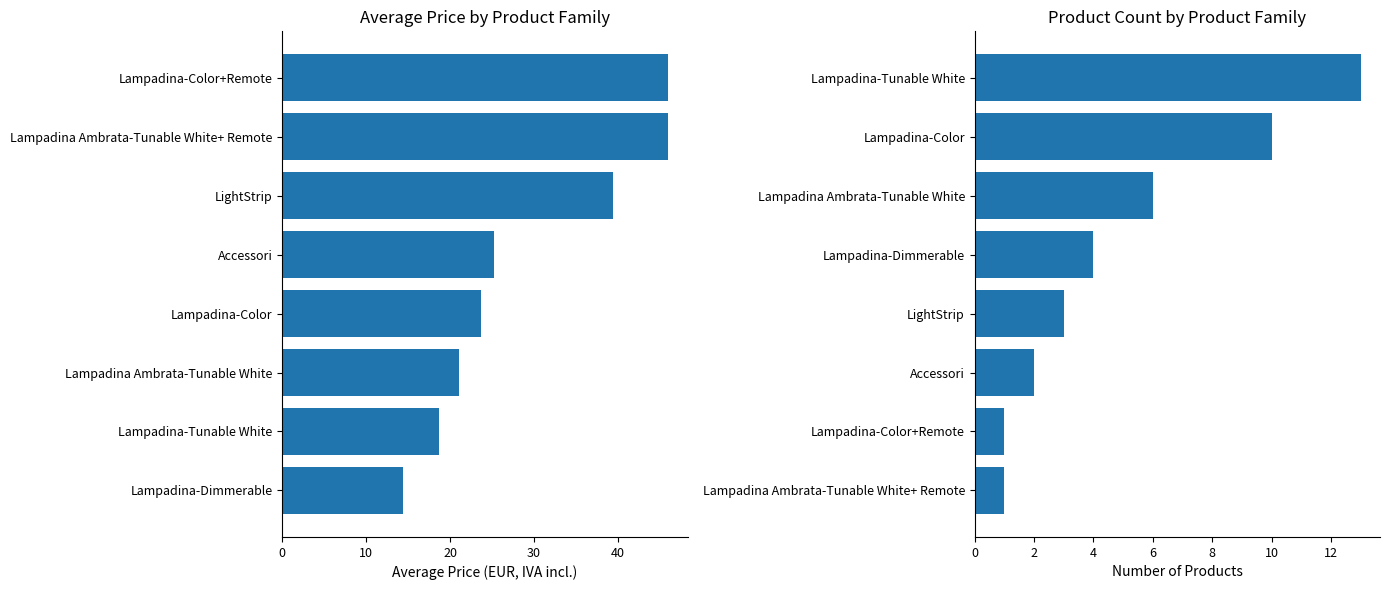

Does the chart contain stacked bars?

No